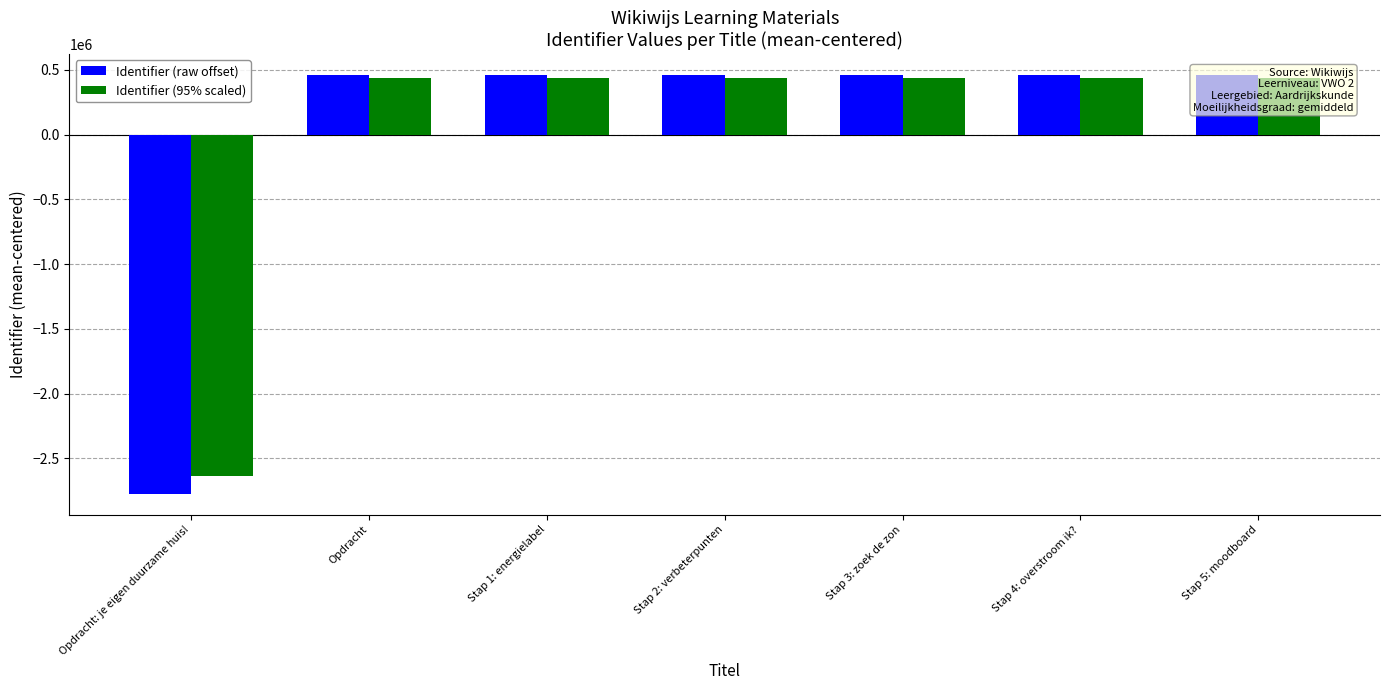

How many data points in Identifier (95% scaled) are less than 438980?

3